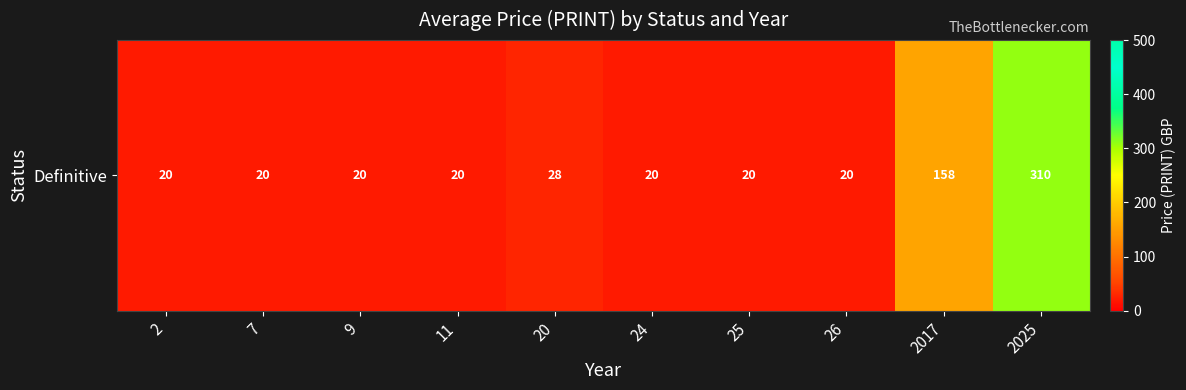

Rank the categories by value from lowest to highest.

2, 7, 9, 11, 24, 25, 26, 20, 2017, 2025